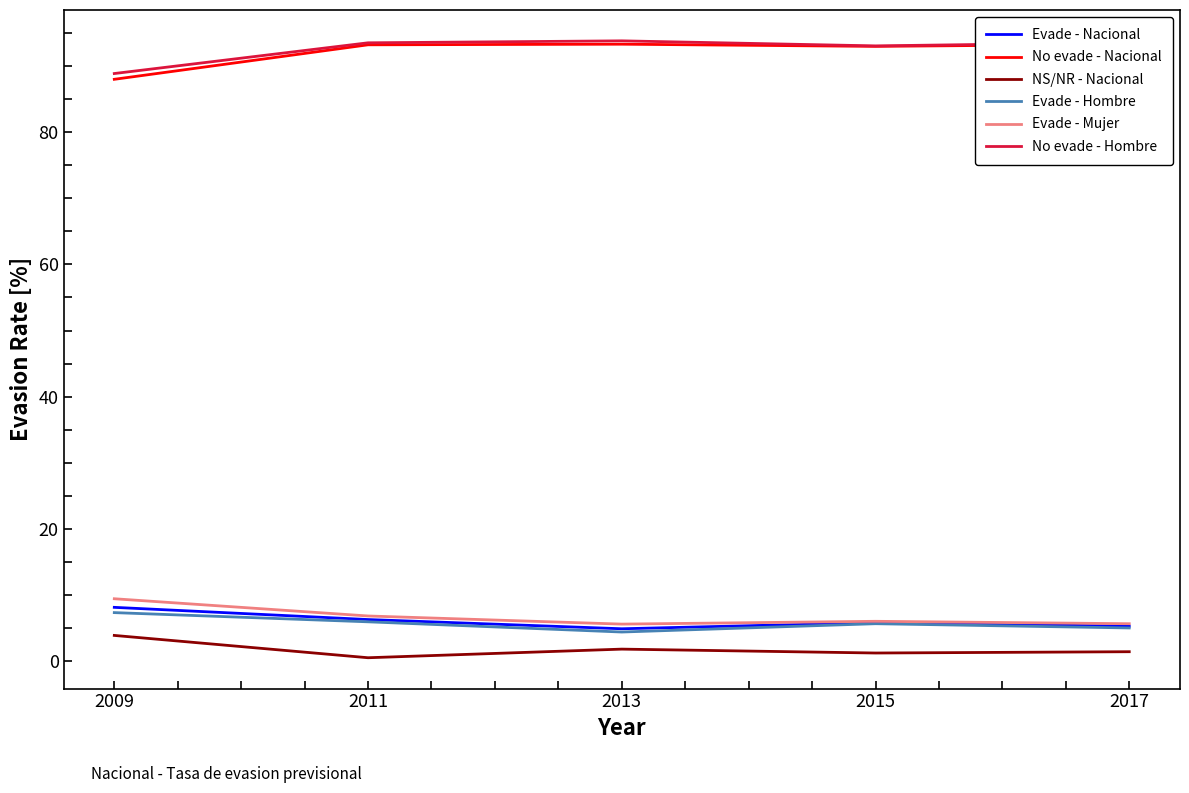

Is the value of No evade - Nacional at 2013 greater than the value of NS/NR - Nacional at 2017?

Yes